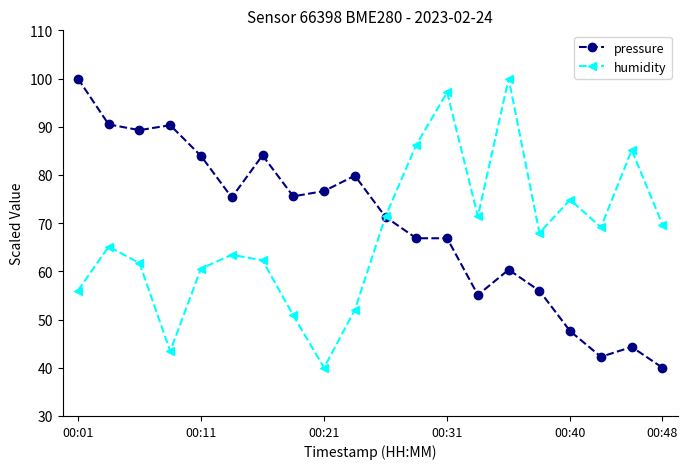

What is the difference between the maximum and minimum values in the humidity series?

60.0